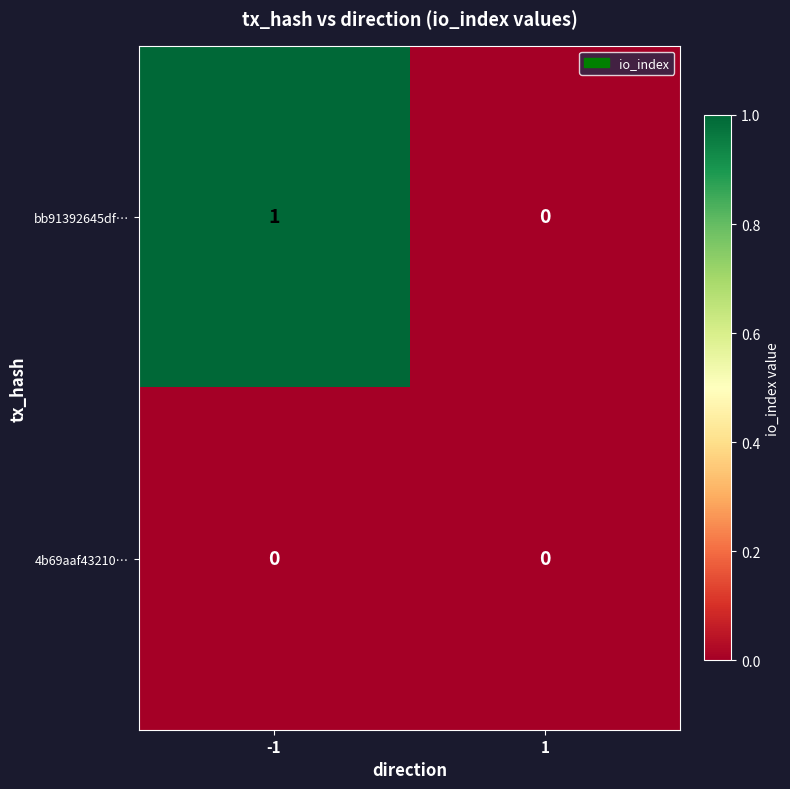

Rank the series at -1 from lowest to highest value.

4b69aaf43210…, bb91392645df…